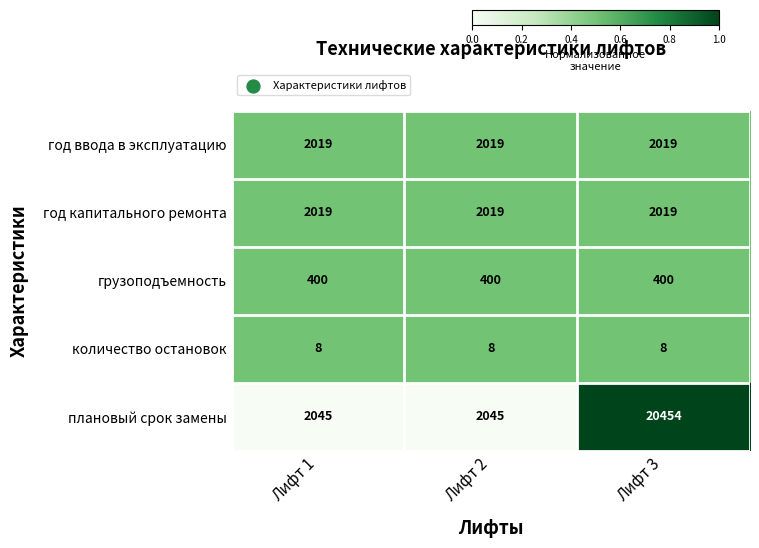

The грузоподъемность series shows 558 at Лифт 1. True or false?

False